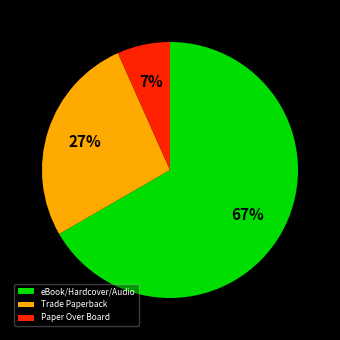

Which has a higher value, Paper Over Board or Trade Paperback?

Trade Paperback